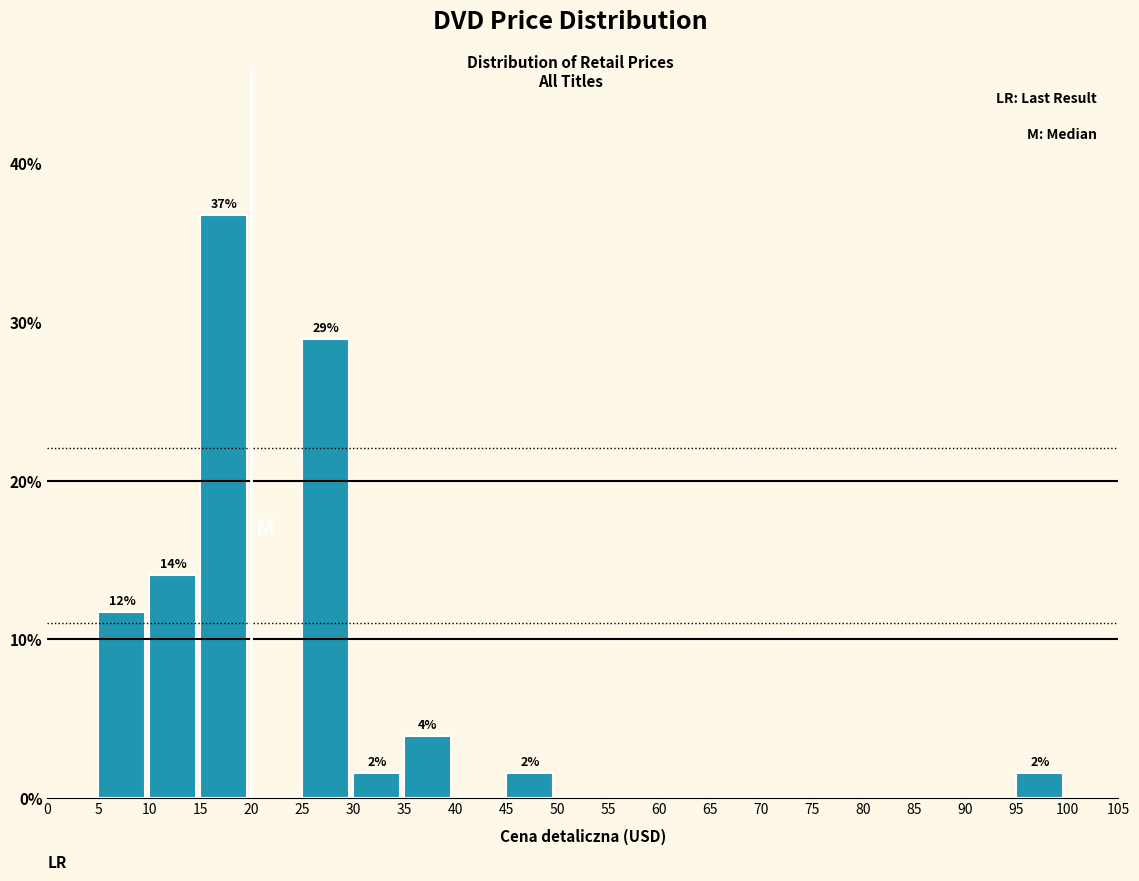

Which range on the x-axis has the tallest bar?

15 to 20